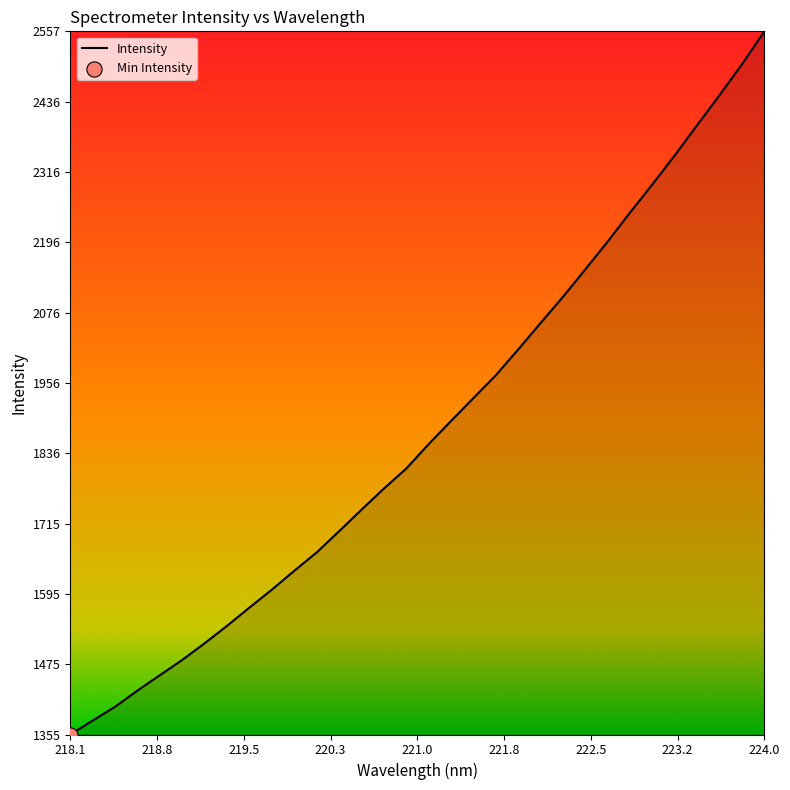

What is the smallest value displayed?

1355.0